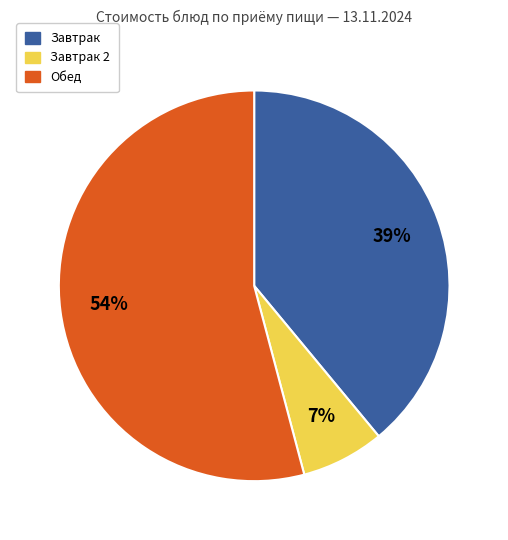

Does any single category account for the majority?

Yes